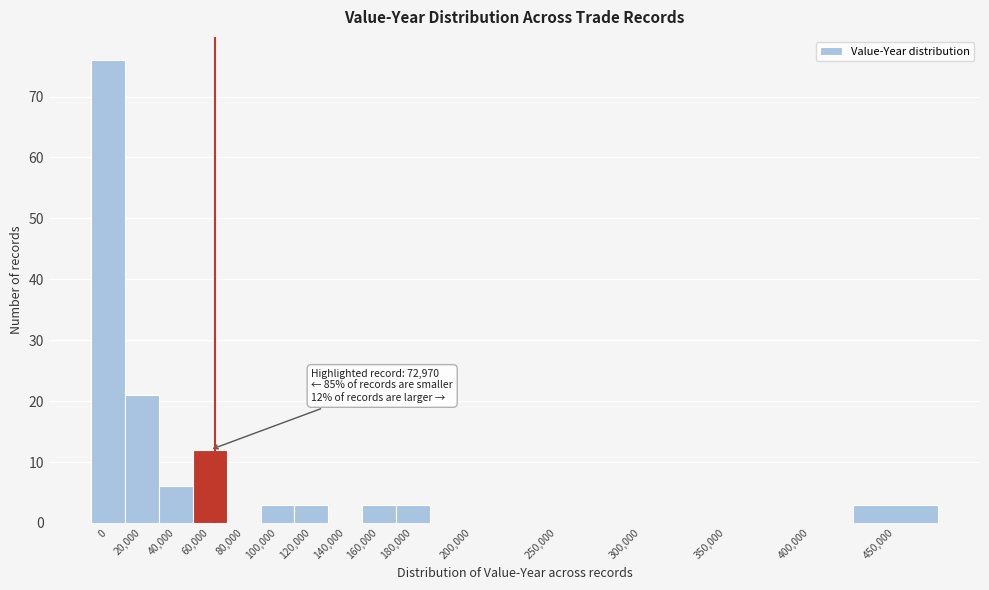

Reading left to right, list all the values displayed in this chart.

0=76	20,000=21	40,000=6	60,000=12	80,000=0	100,000=3	120,000=3	140,000=0	160,000=3	180,000=3	200,000=0	250,000=0	300,000=0	350,000=0	400,000=0	450,000=3